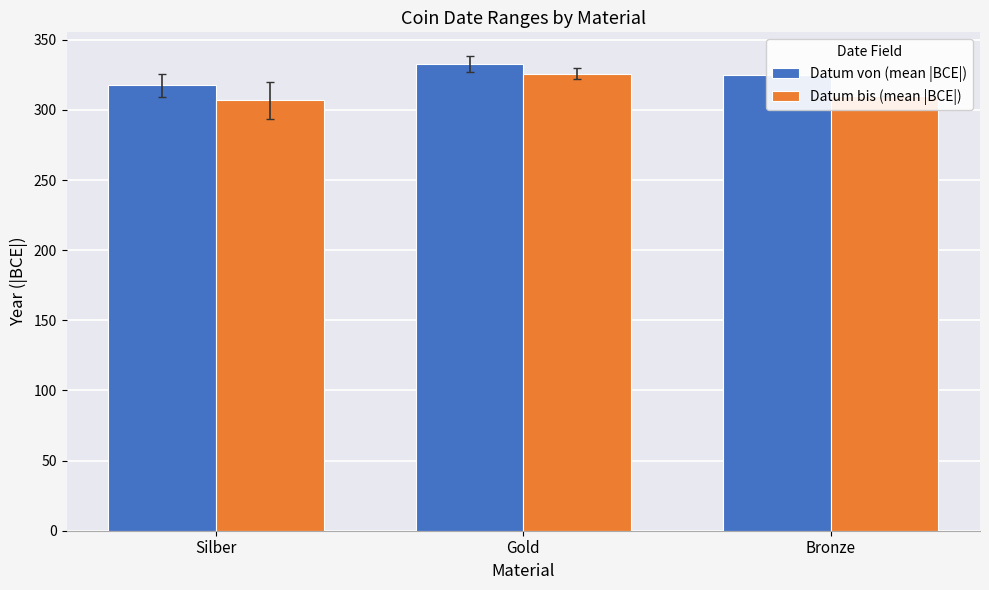

Is the value of Datum von (mean |BCE|) at Silber greater than the value of Datum bis (mean |BCE|) at Bronze?

Yes